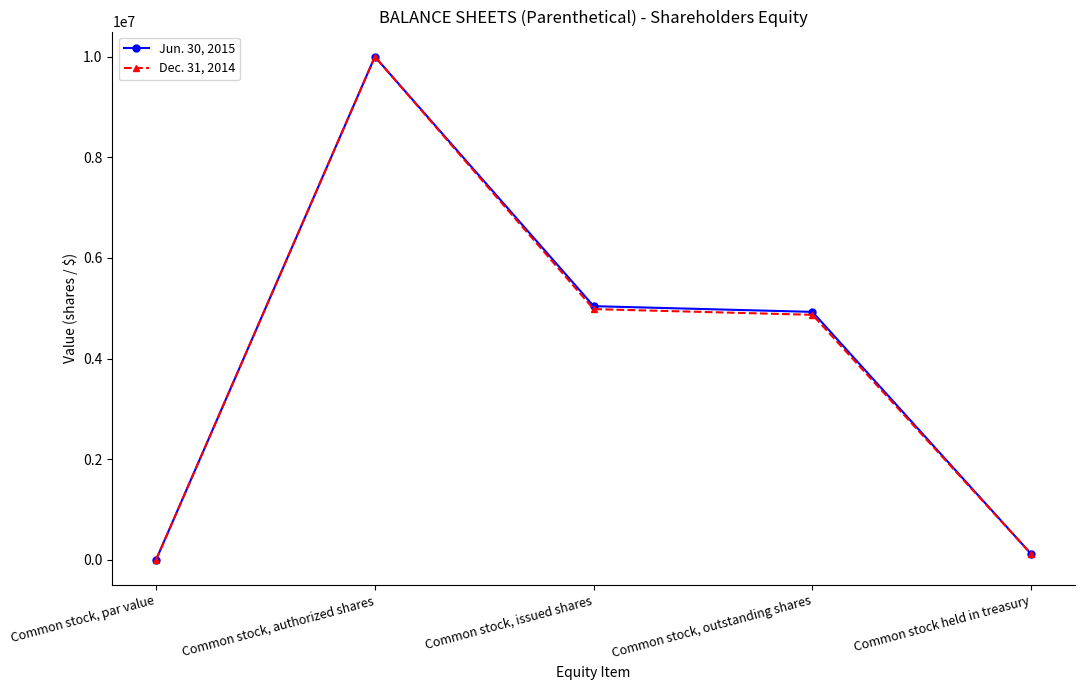

Read the Jun. 30, 2015 value at Common stock, issued shares.

5041177